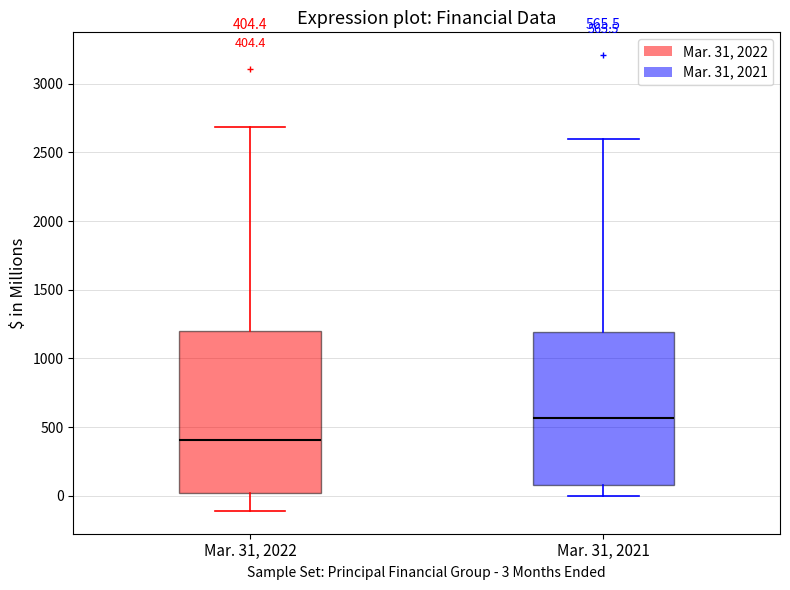

Which box's median line is the highest?

Mar. 31, 2021